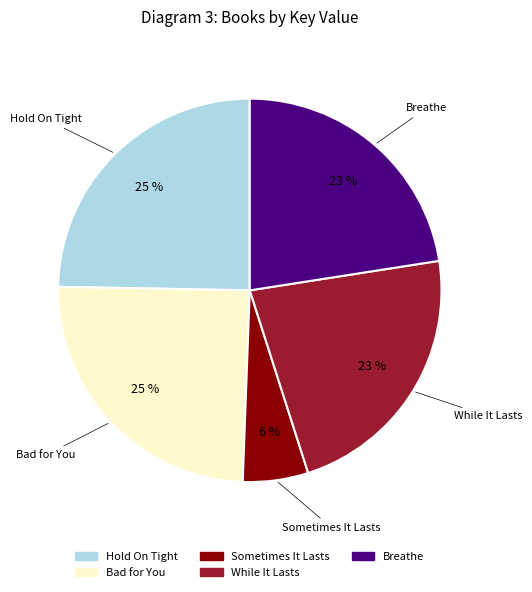

To the nearest percent, what percentage of the pie is Sometimes It Lasts?

6%